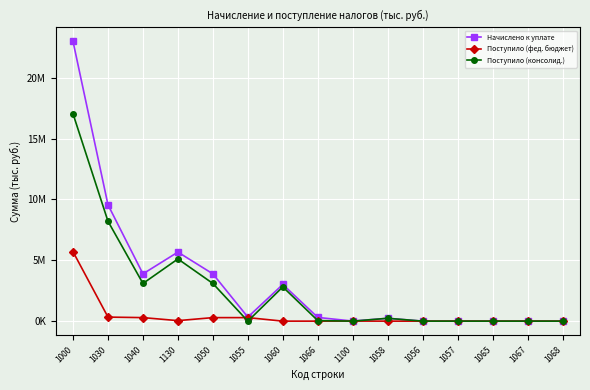

Which has a higher value, 1065 or 1057?

1065